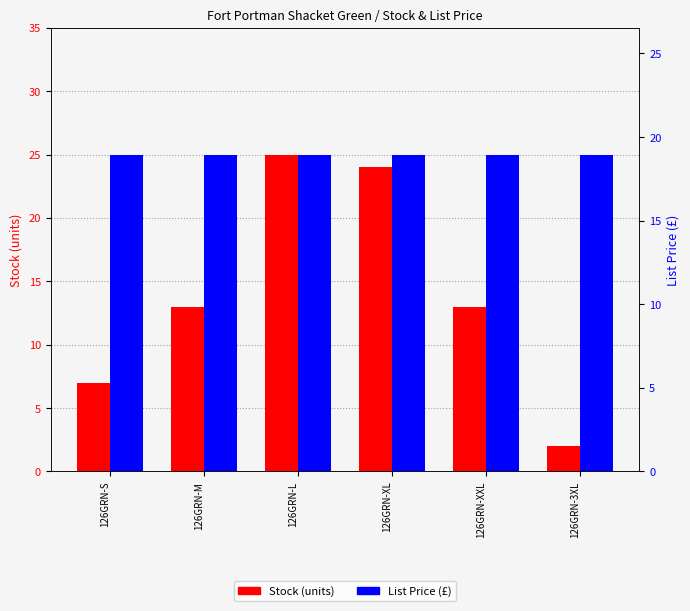

At which label does Stock (units) reach its minimum?

126GRN-3XL